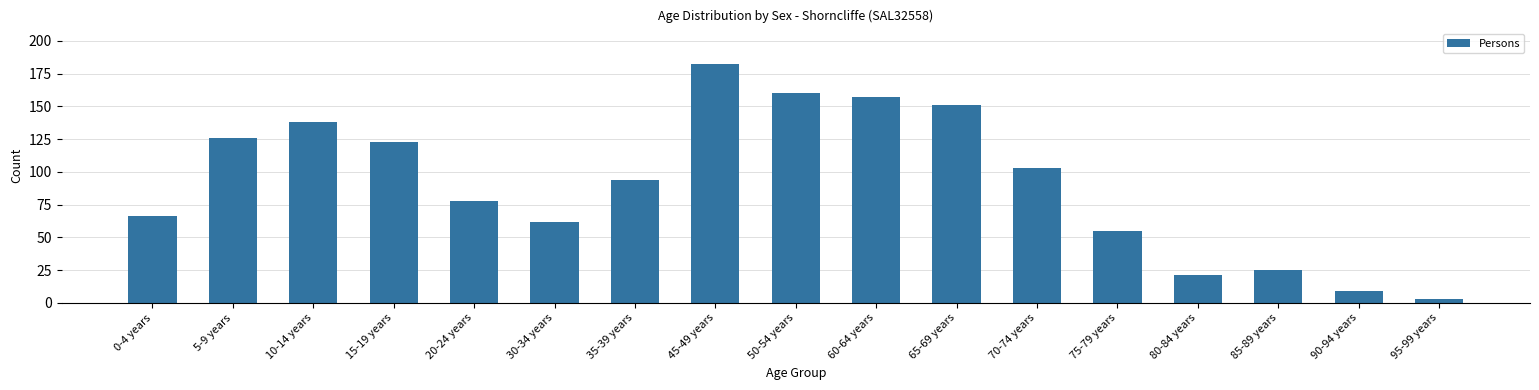

How many bars are there in total?

17